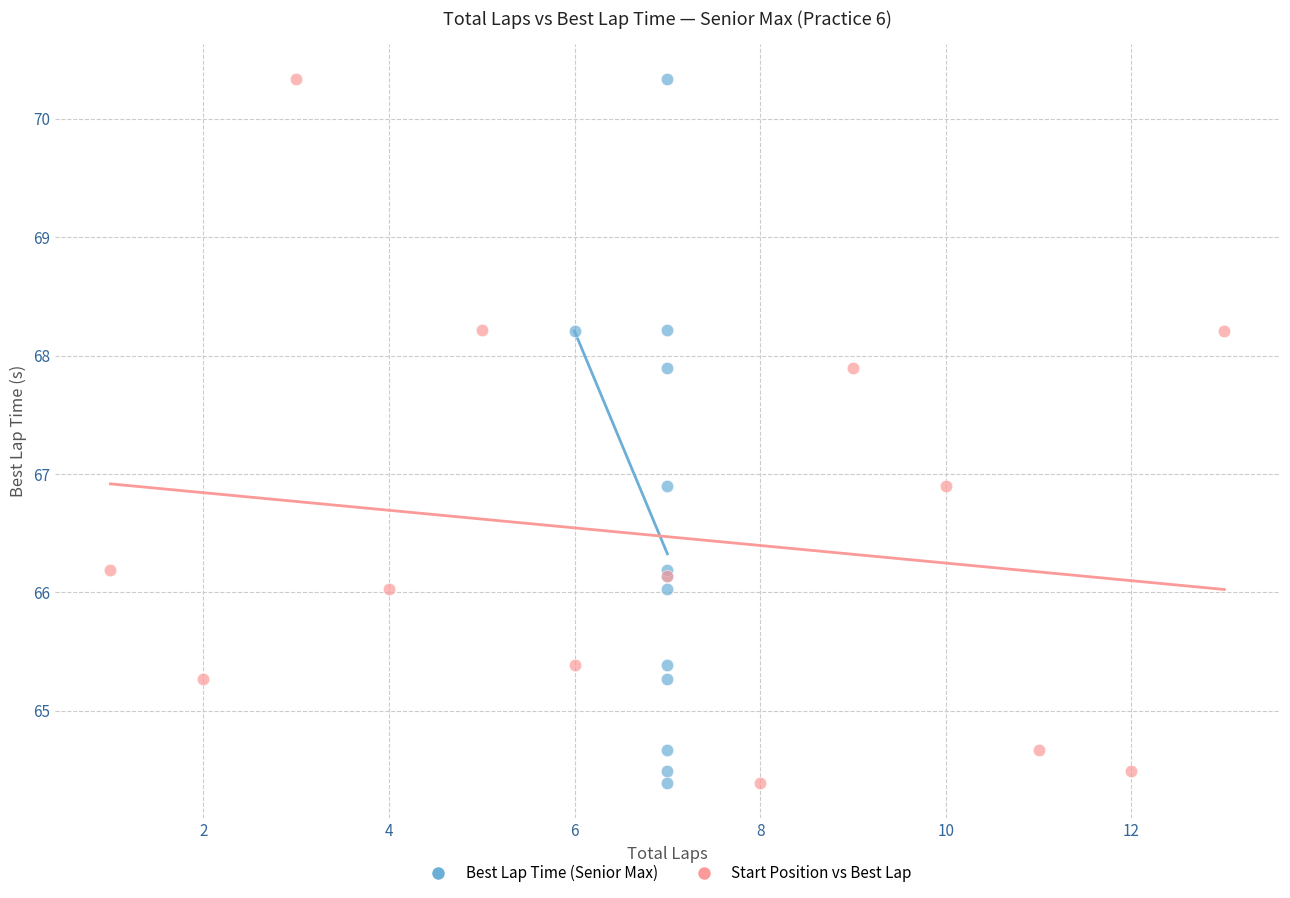

What are all the series names shown in the legend?

Best Lap Time (Senior Max), Start Position vs Best Lap